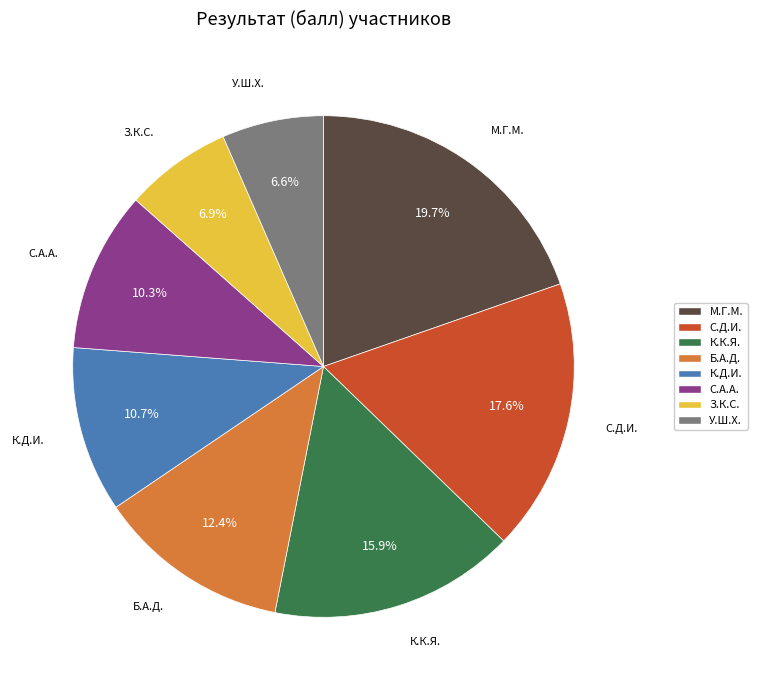

Which has a higher value, Б.А.Д. or С.А.А.?

Б.А.Д.